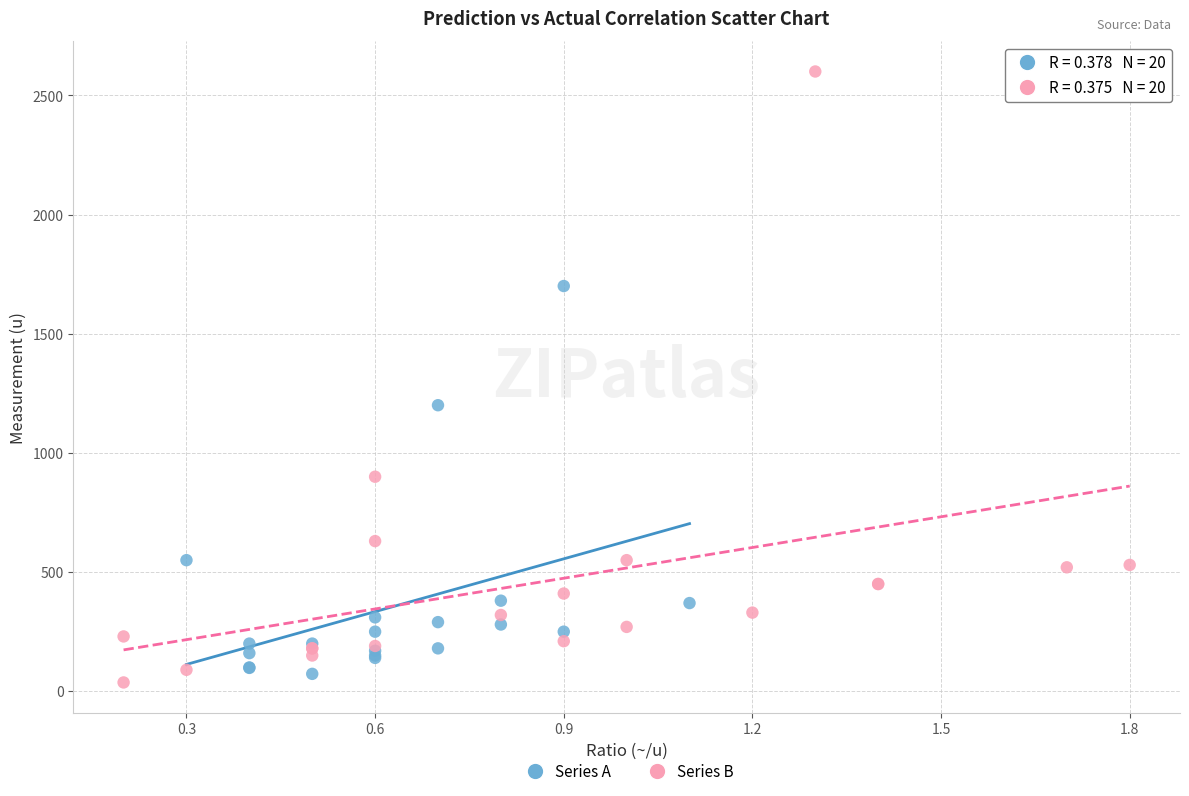

Which series contains the highest Y value?

Series B